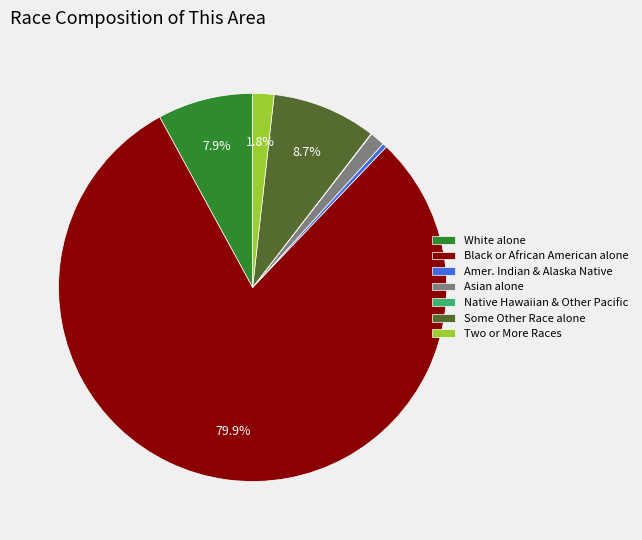

To the nearest percent, what is the average slice percentage?

14%